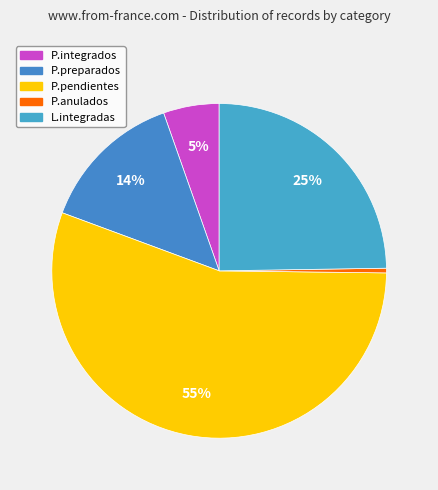

The P.pendientes slice represents 1% of the pie. True or false?

False